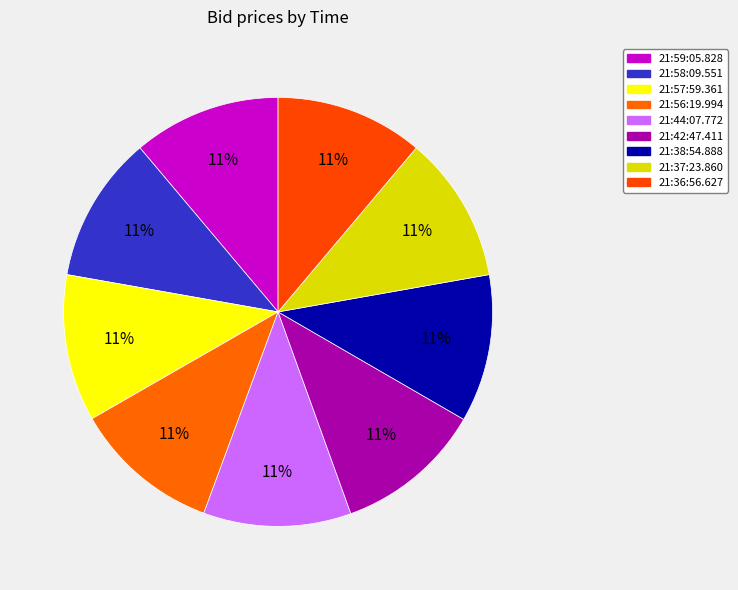

How many slices are in this pie chart?

9